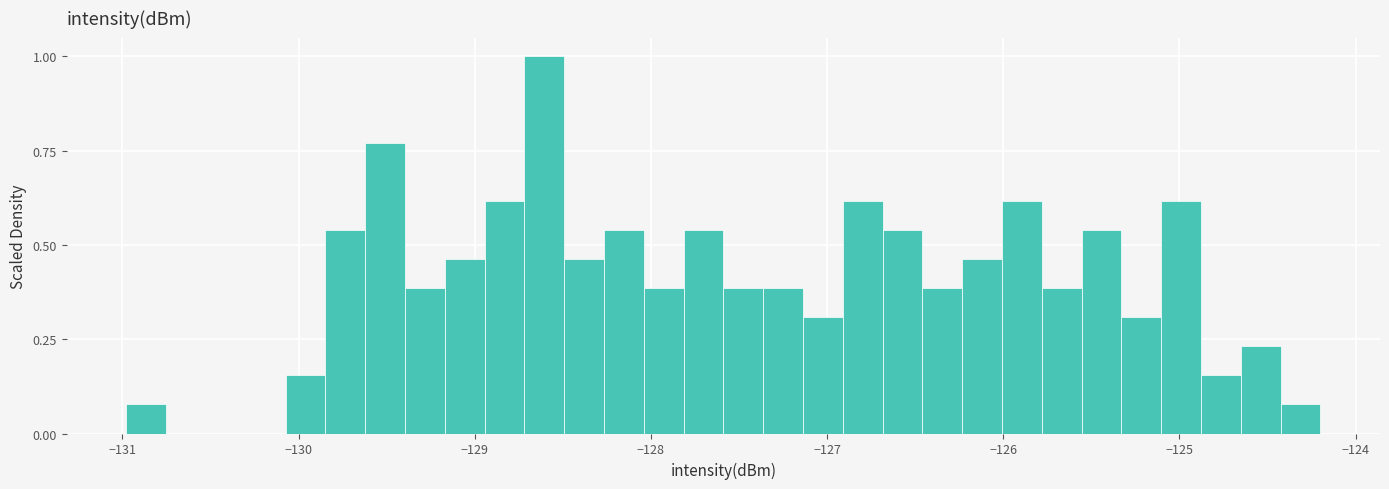

Around what value on the x-axis is the tallest bar? Give the approximate position of its centre, as read against the axis.

-128.6